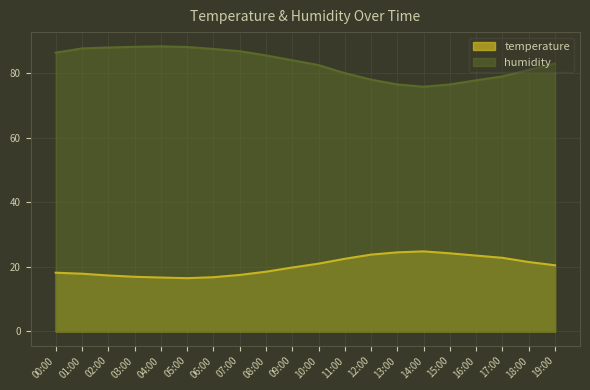

Reading right to left, what are all the values shown in this chart?

temperature: 19:00=20.5	18:00=21.5	17:00=22.8	16:00=23.5	15:00=24.2	14:00=24.8	13:00=24.5	12:00=23.8	11:00=22.5	10:00=21.0	09:00=19.8	08:00=18.5	07:00=17.5	06:00=16.8	05:00=16.5	04:00=16.7	03:00=16.9	02:00=17.3	01:00=17.9	00:00=18.2
humidity: 19:00=83.0	18:00=81.0	17:00=79.0	16:00=77.8	15:00=76.5	14:00=75.8	13:00=76.5	12:00=78.0	11:00=80.0	10:00=82.5	09:00=84.0	08:00=85.5	07:00=86.8	06:00=87.5	05:00=88.1	04:00=88.3	03:00=88.2	02:00=88.0	01:00=87.7	00:00=86.3